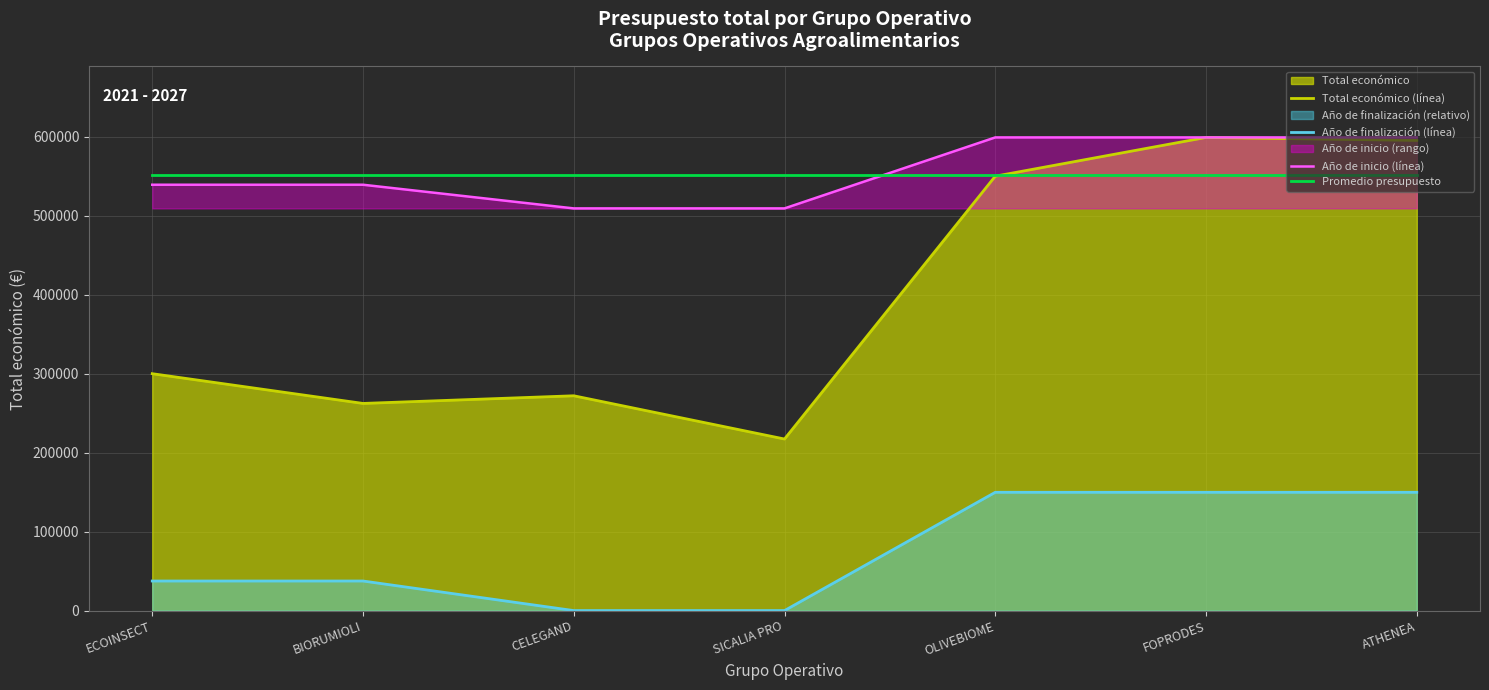

Between OLIVEBIOME and BIORUMIOLI, which is larger?

OLIVEBIOME